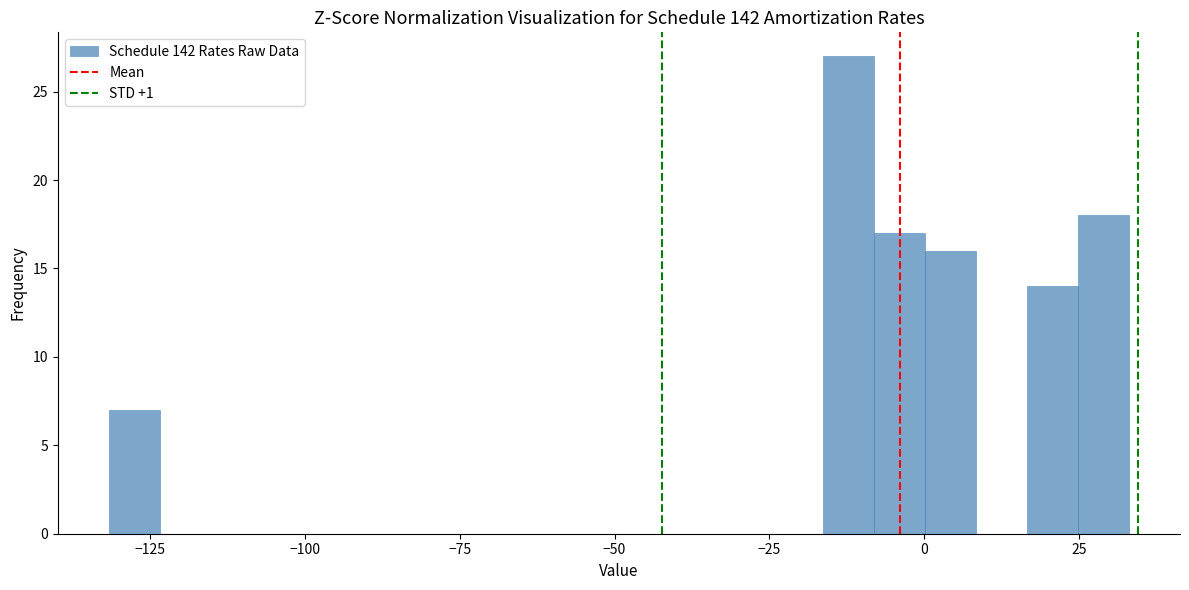

Around what value on the x-axis is the tallest bar? Give the approximate position of its centre, as read against the axis.

-10